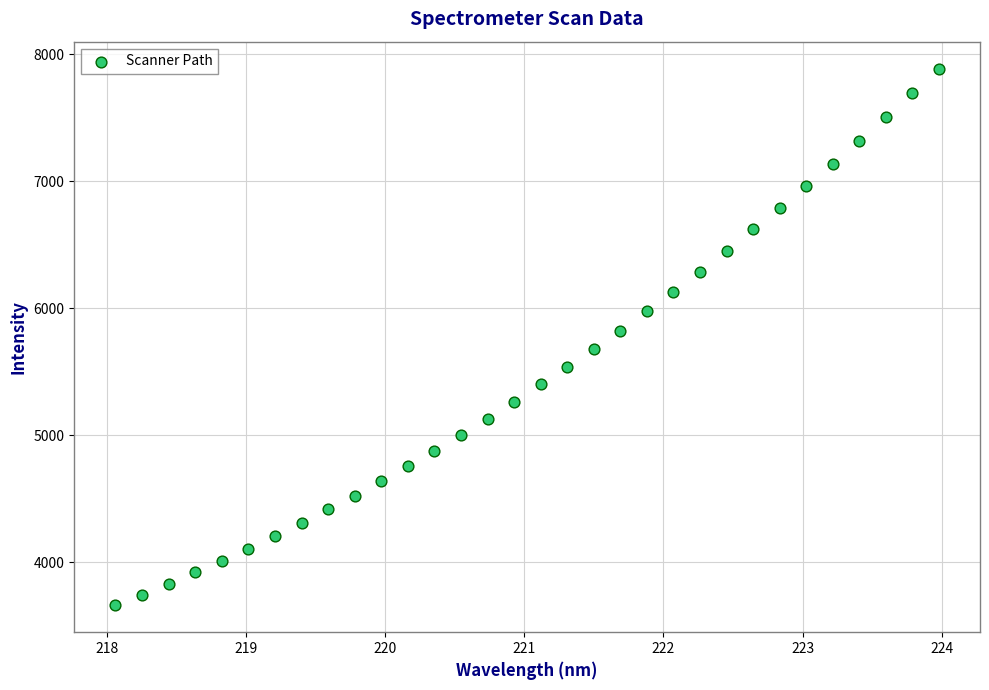

What is the range of X values (max minus min)?

5.9